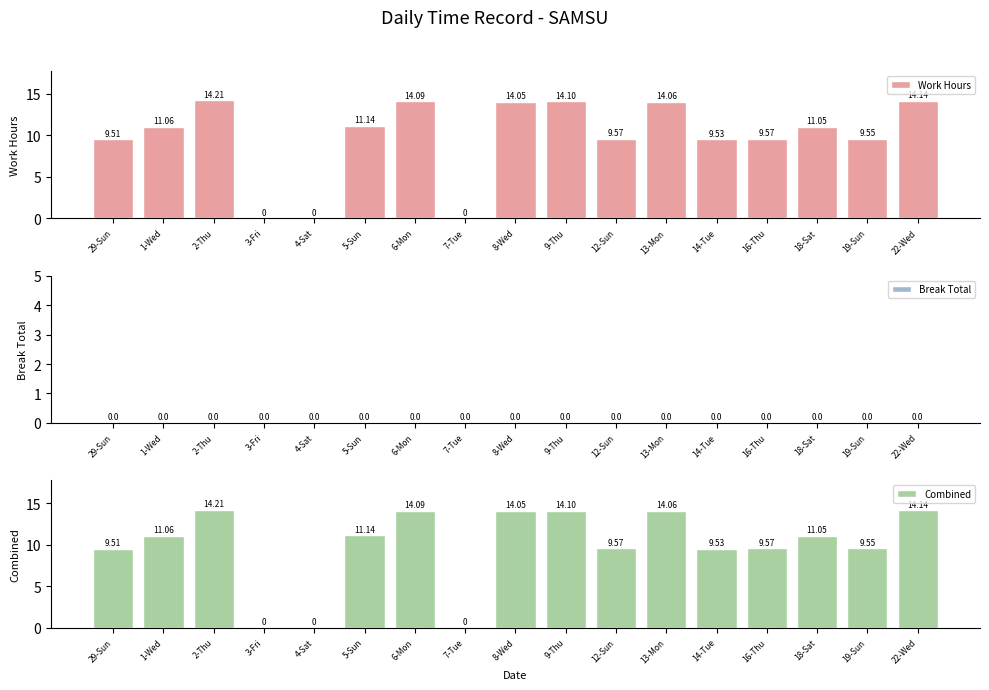

What are all the series names shown in the legend?

Work Hours, Break Total, Combined